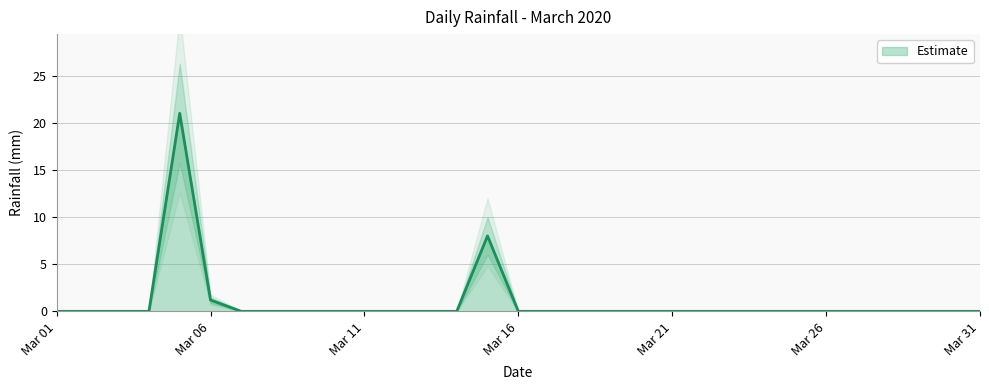

What is the maximum value for Estimate?

21.0